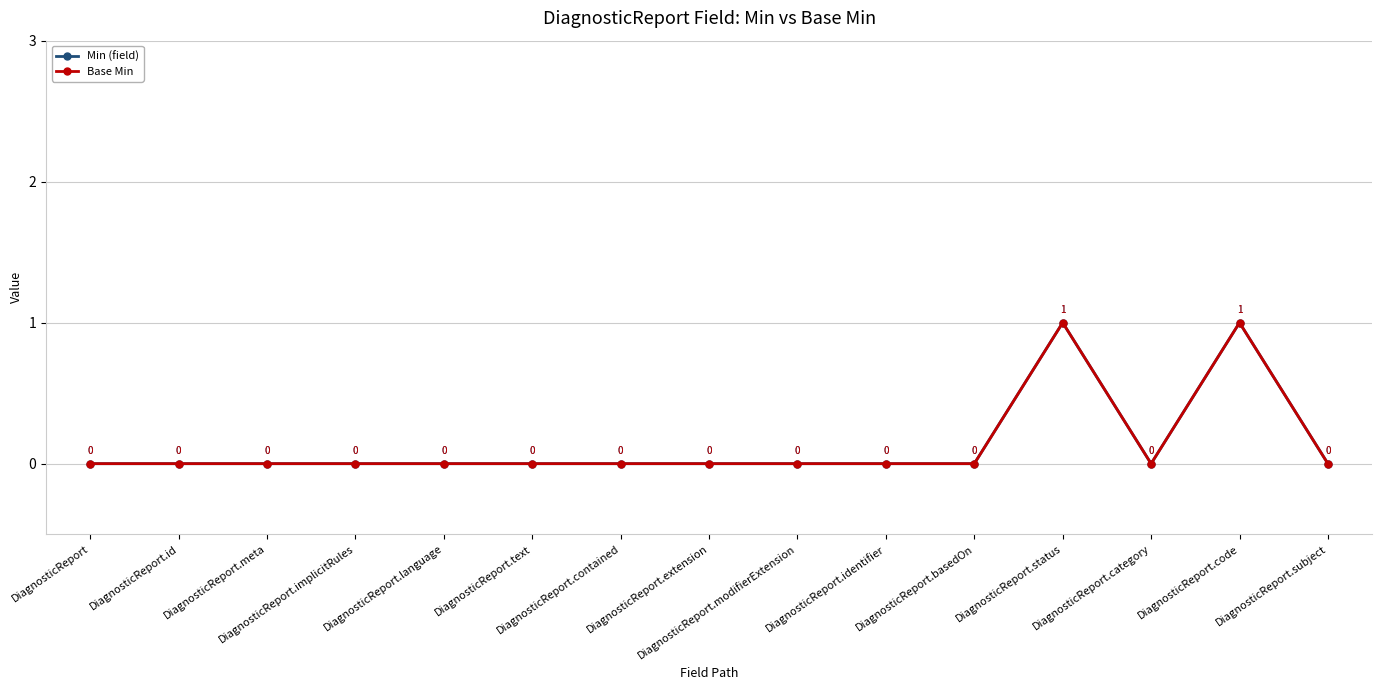

Rank the series at DiagnosticReport.extension from lowest to highest value.

Min (field), Base Min